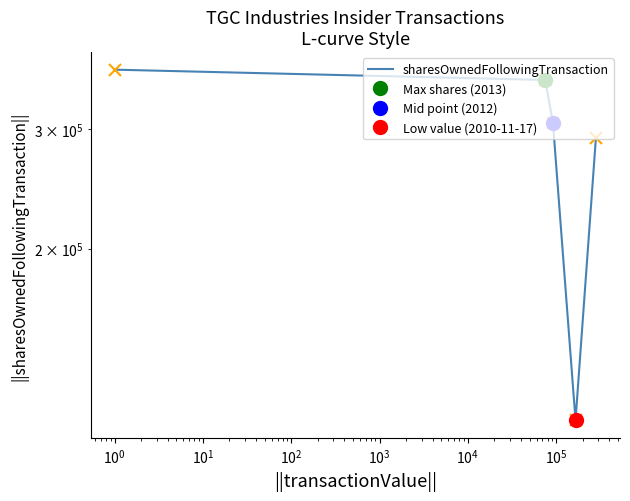

True or false: the data shows 188479 at $\mathdefault{10^{-2}}$.

False